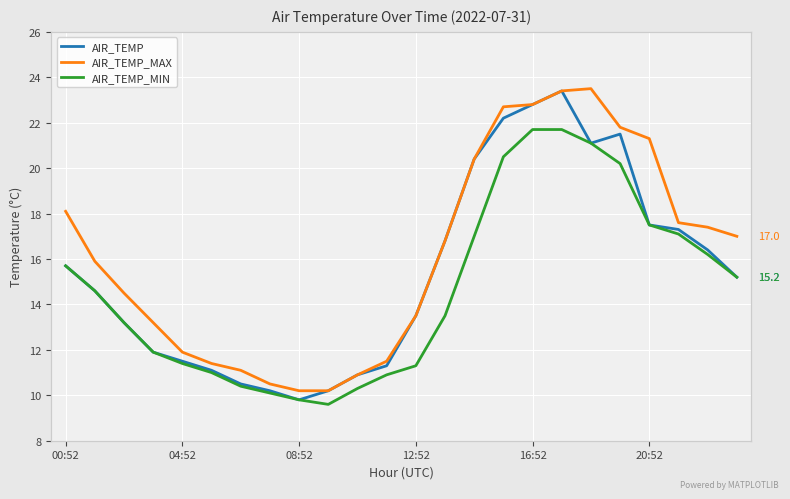

What is the minimum value shown in the chart?

9.6